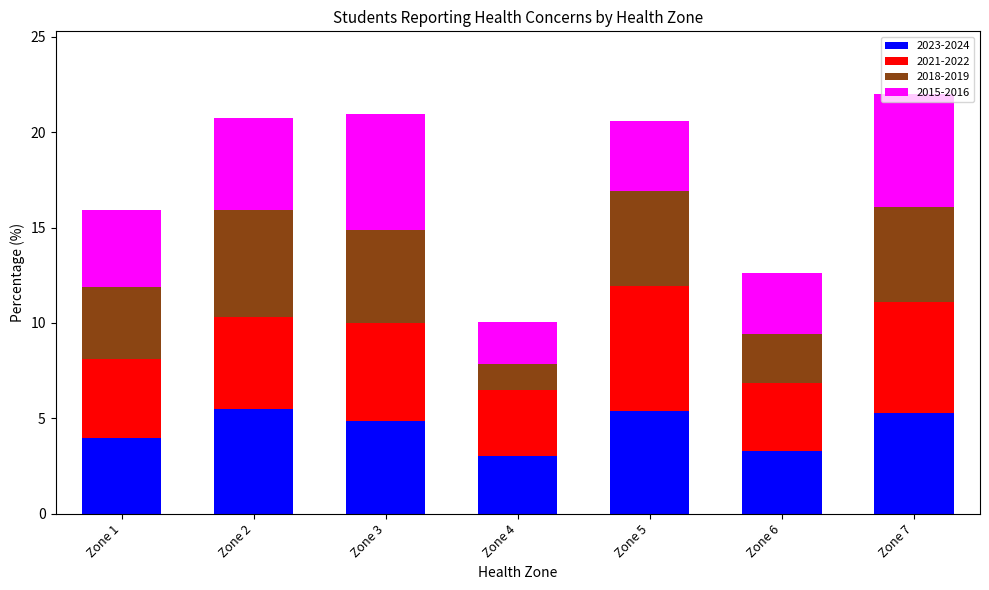

The 2023-2024 series shows 5.5 at Zone 2. True or false?

True